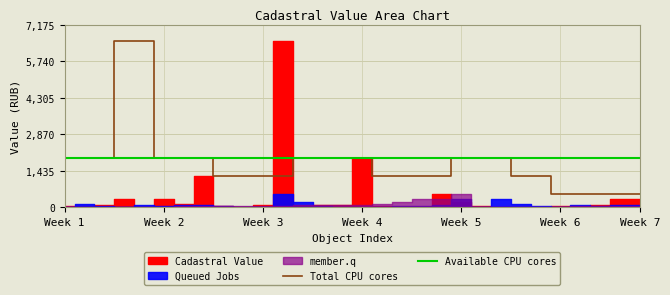

What is the lowest value of the Total CPU cores series?

515.6